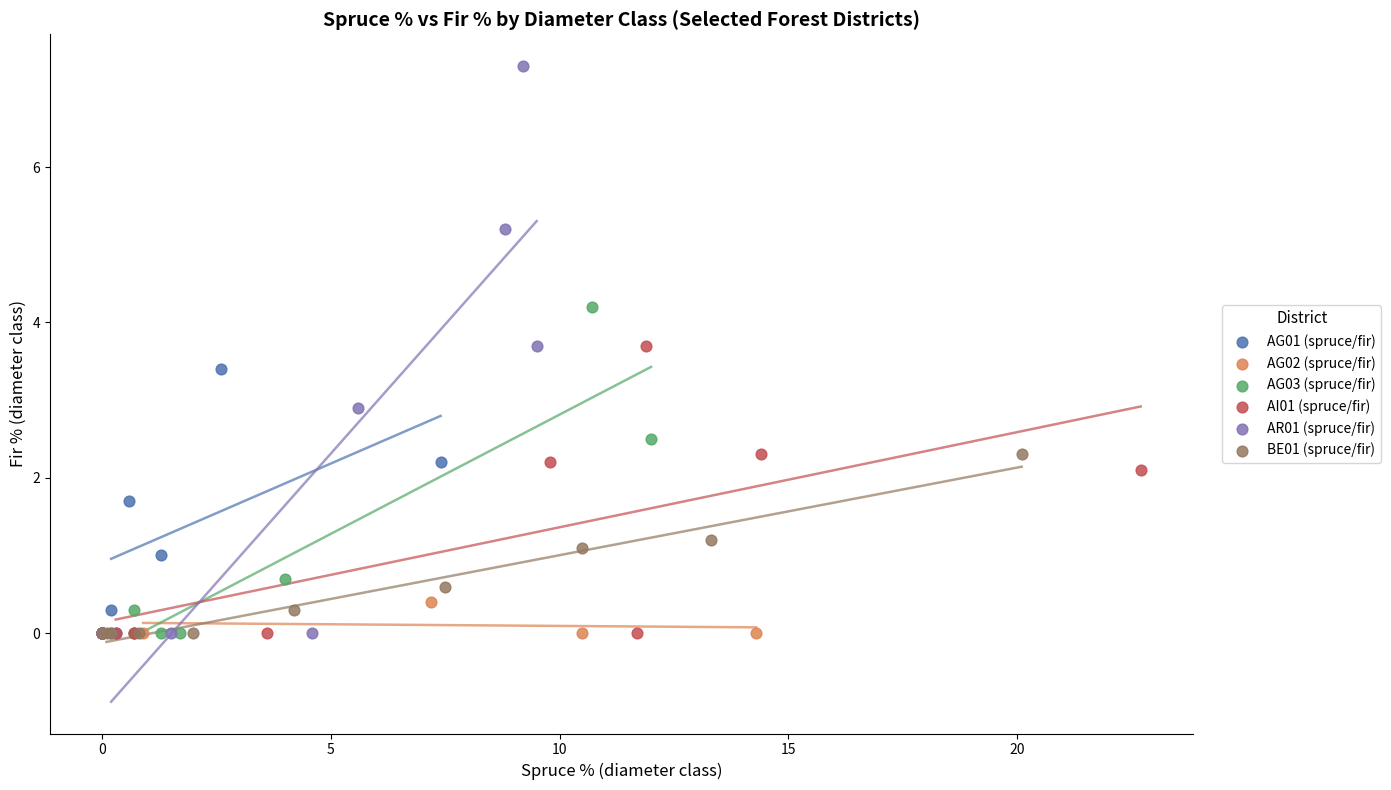

Which series contains the highest Y value?

AR01 (spruce/fir)